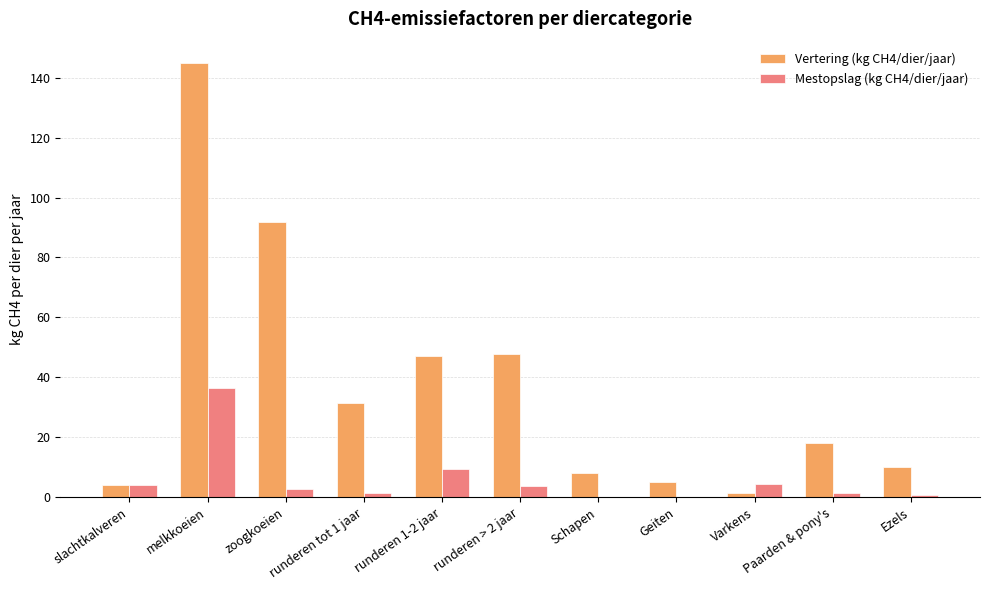

How many distinct data groups are displayed?

2